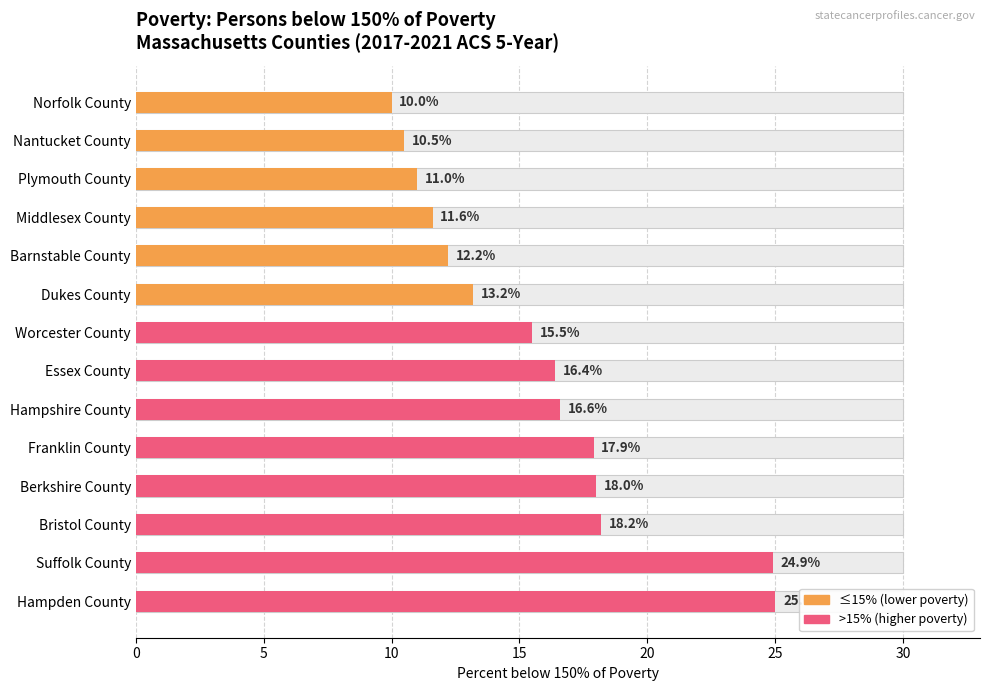

Count the number of categories in the chart.

14